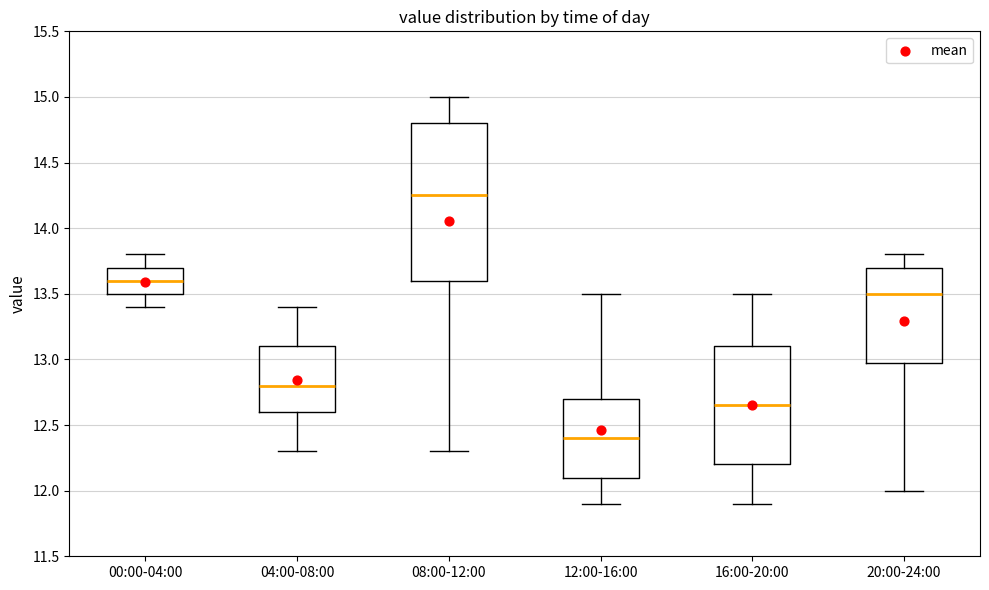

Which box is the tallest, from its lower edge to its upper edge?

08:00-12:00